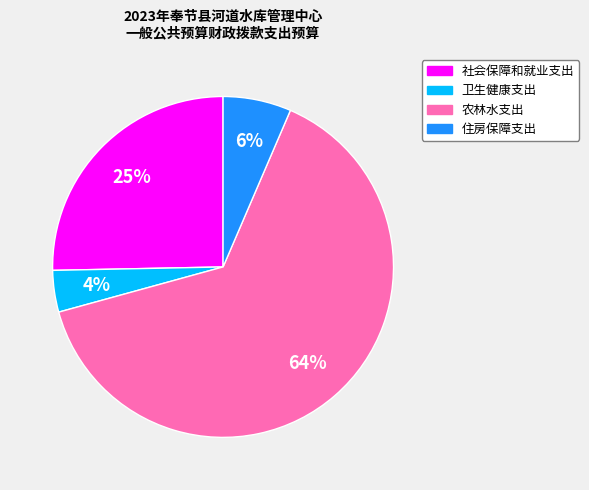

Do 社会保障和就业支出 and 卫生健康支出 together represent more than half of the pie?

No